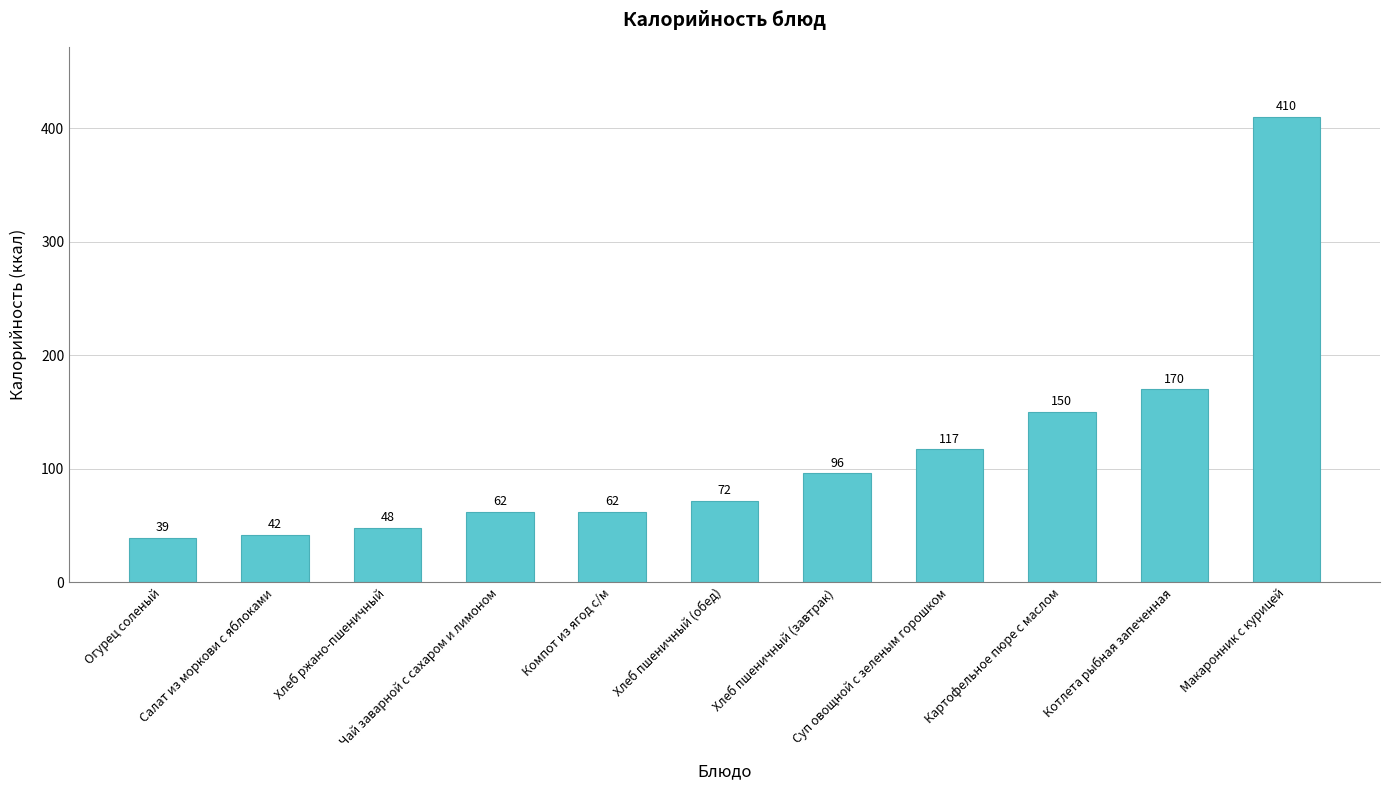

What is the difference between the values at Салат из моркови с яблоками and Макаронник с курицей?

368